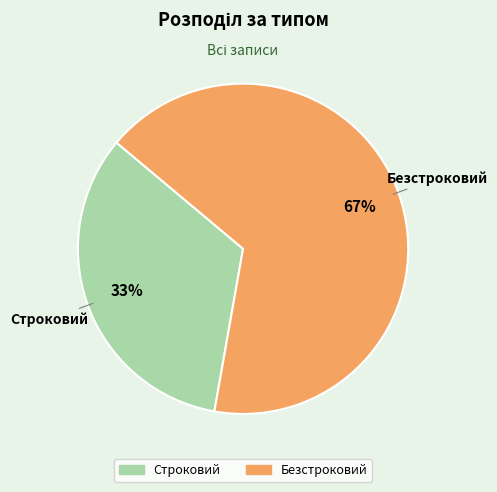

Do Безстроковий and Строковий together represent more than half of the pie?

Yes